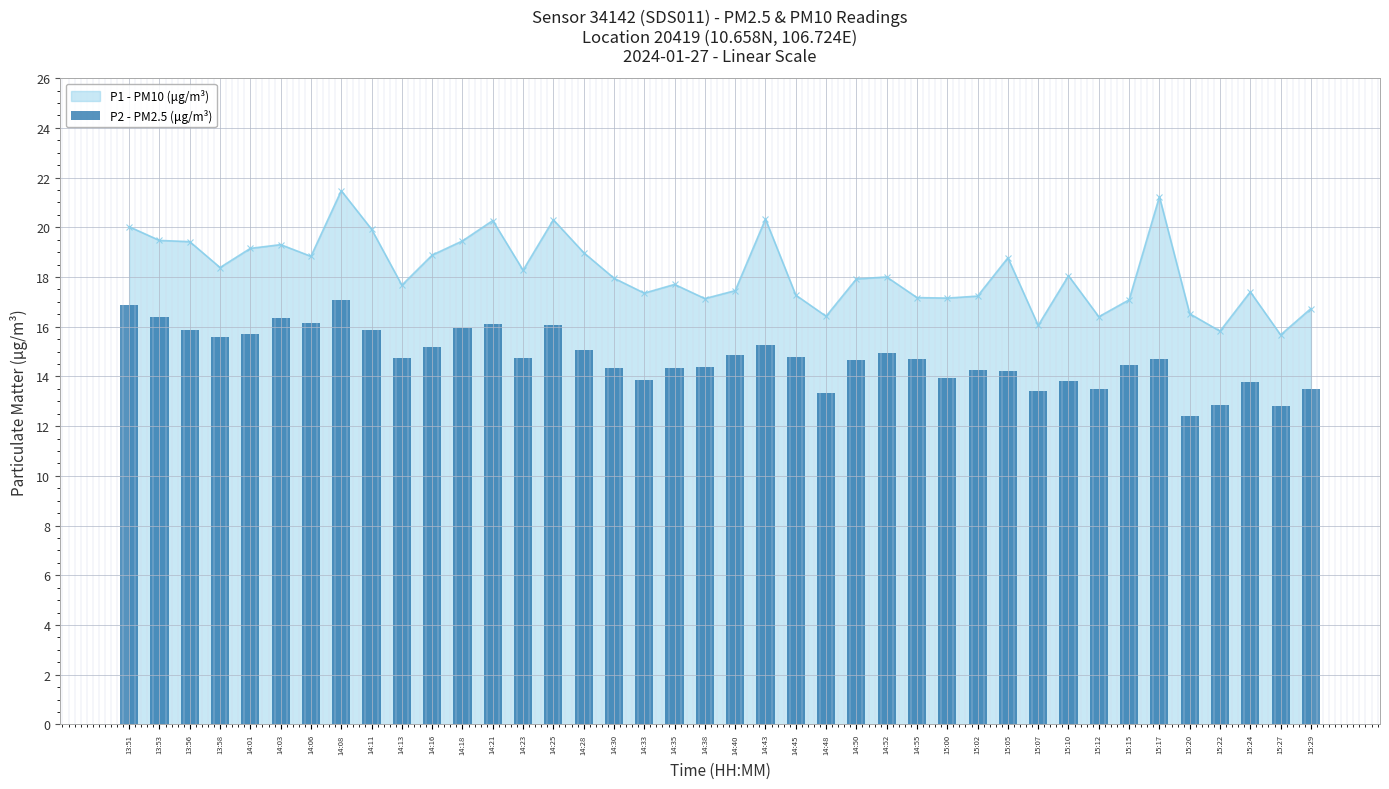

What is the lowest value of the P1 - PM10 (μg/m³) series?

15.7